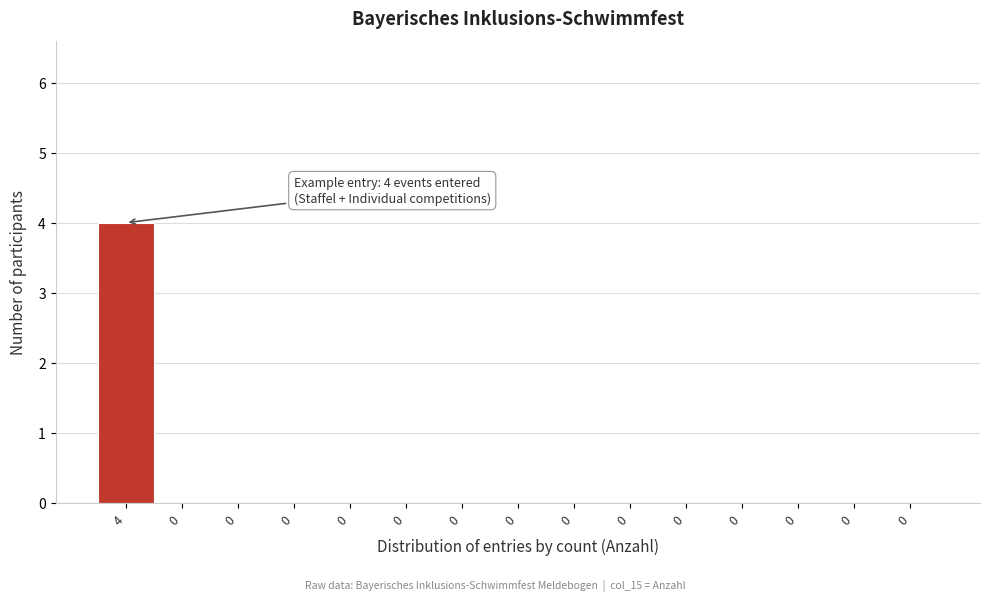

Are the bars horizontal?

No